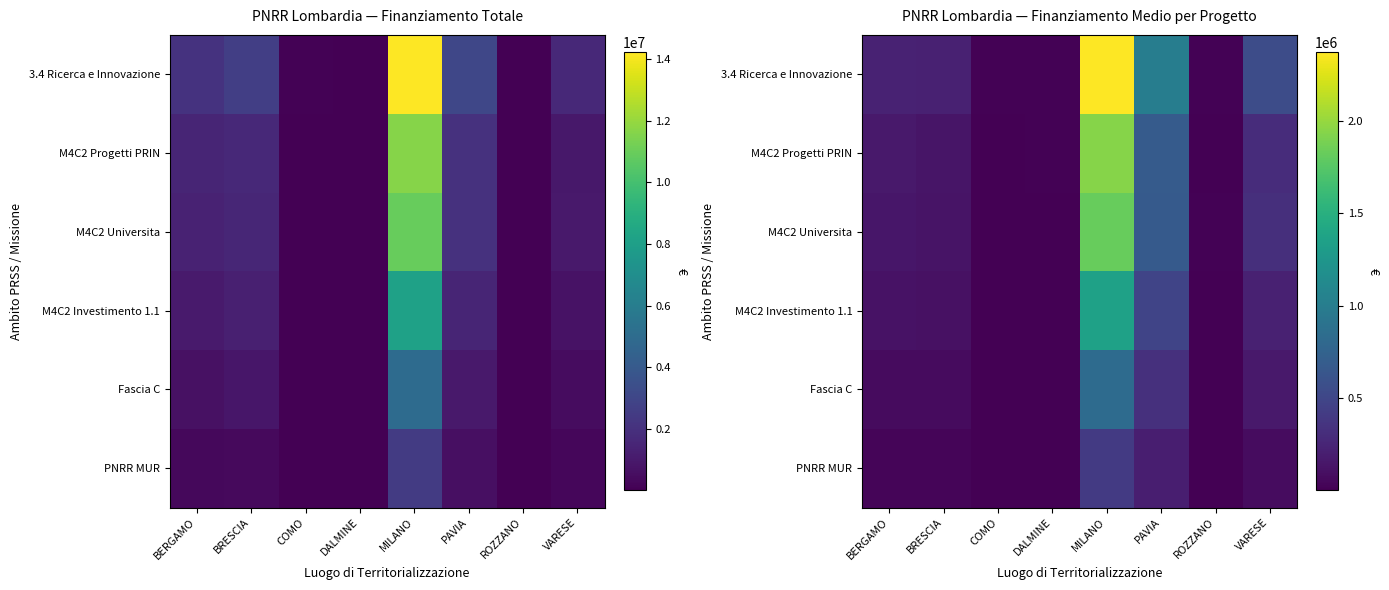

True or false: M4C2 Progetti PRIN has a value of 76643.3 at BRESCIA.

False